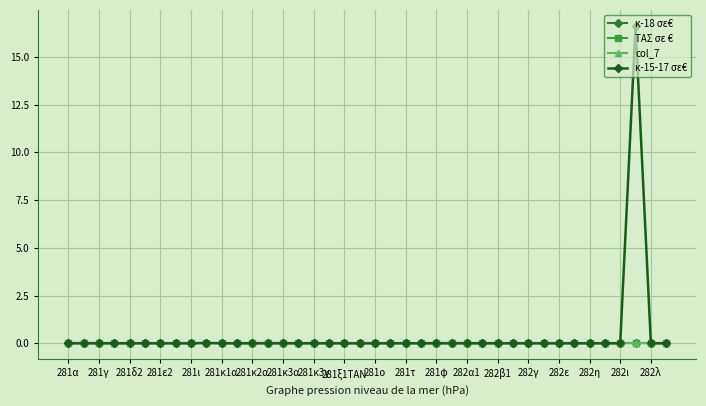

Does the chart have visible grid lines?

Yes